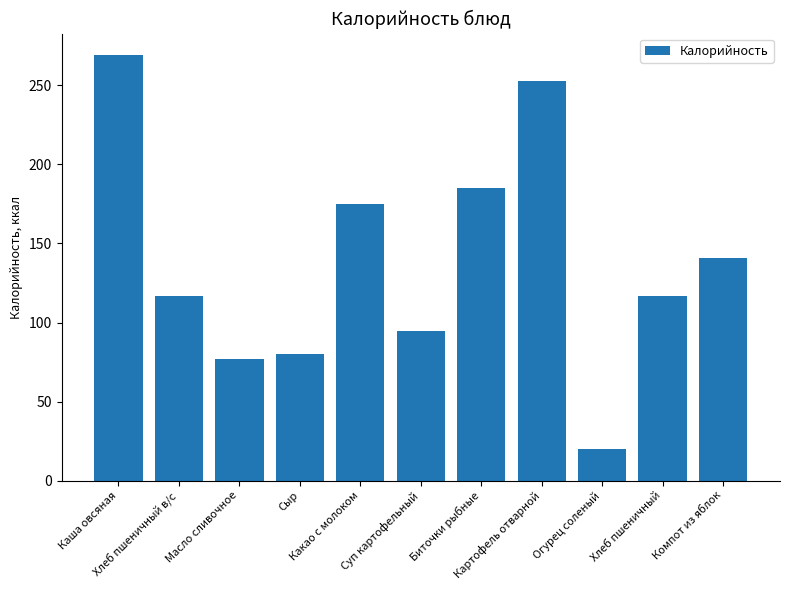

What is the maximum value shown in the chart?

269.3